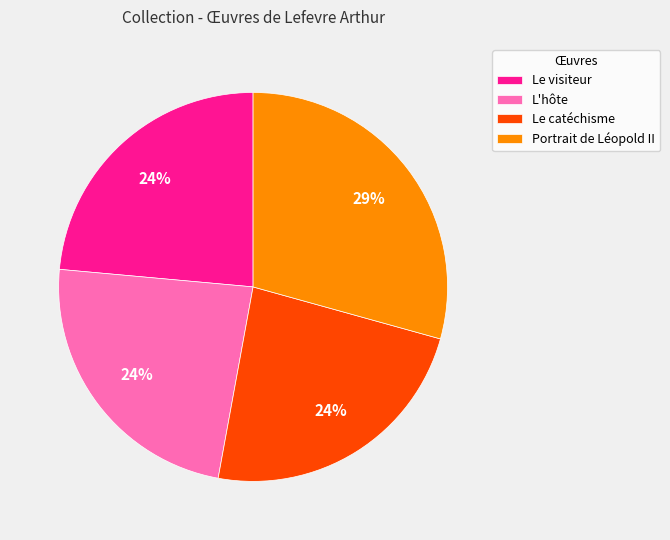

What percentage is the Le visiteur slice, to the nearest percent?

24%